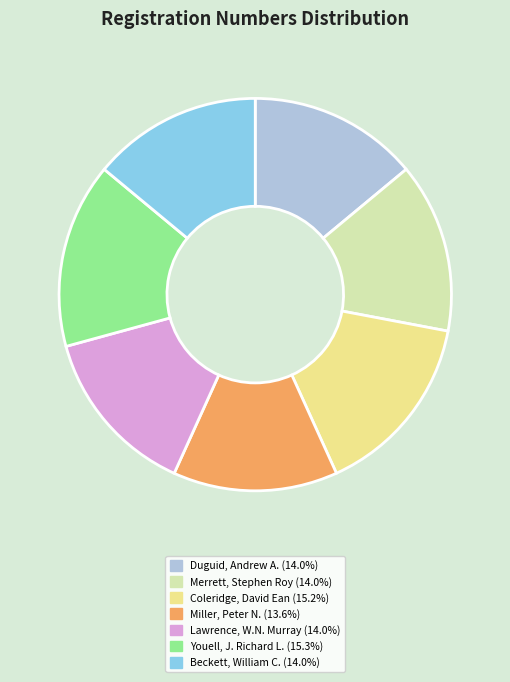

Count the number of slices in the pie.

7